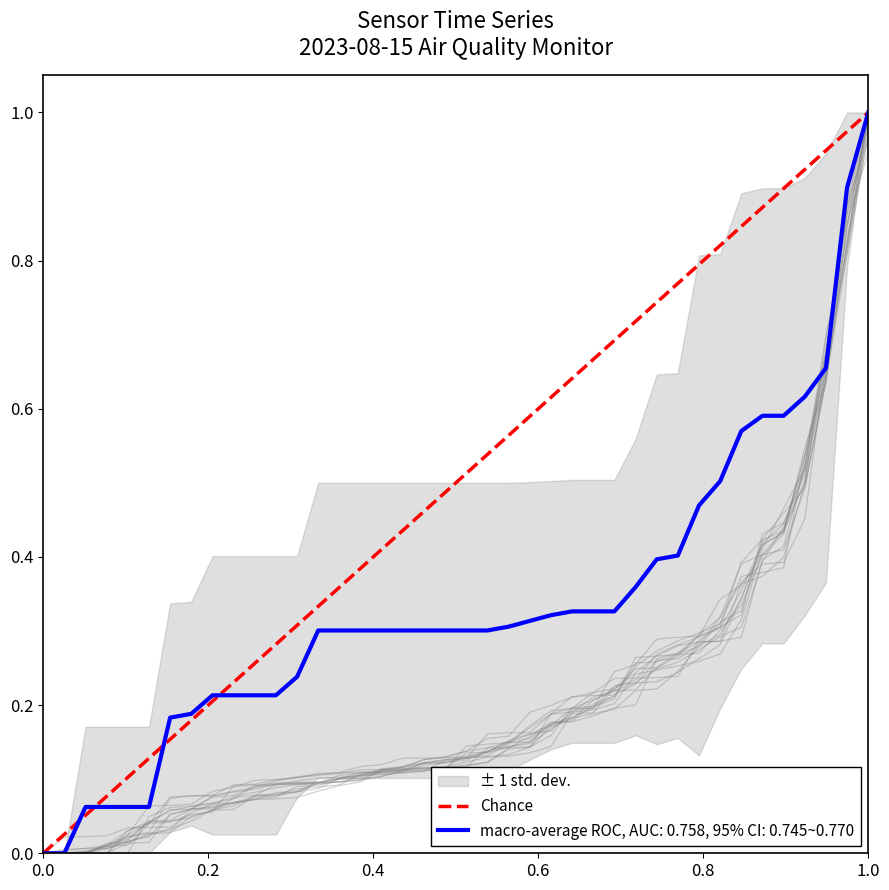

Which category has the highest value in the macro-average ROC, AUC: 0.758, 95% CI: 0.745~0.770 series?

1.0